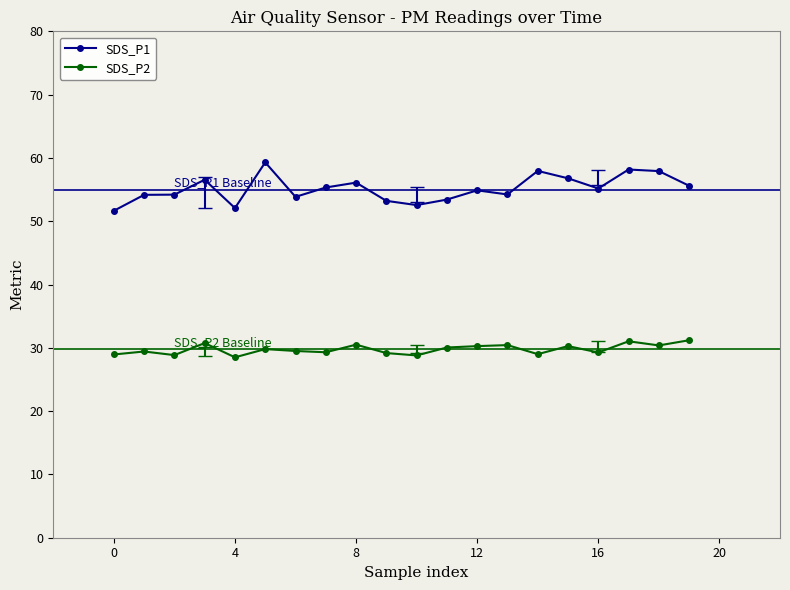

What is the maximum value for SDS_P2?

31.2